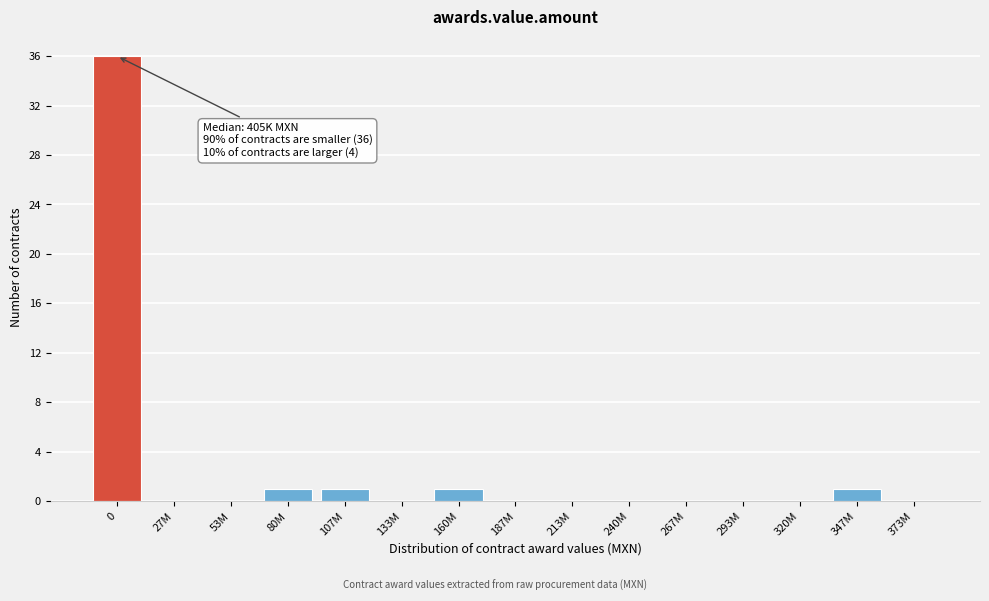

Reading left to right, transcribe all the data shown in this chart.

0=36	27M=0	53M=0	80M=1	107M=1	133M=0	160M=1	187M=0	213M=0	240M=0	267M=0	293M=0	320M=0	347M=1	373M=0